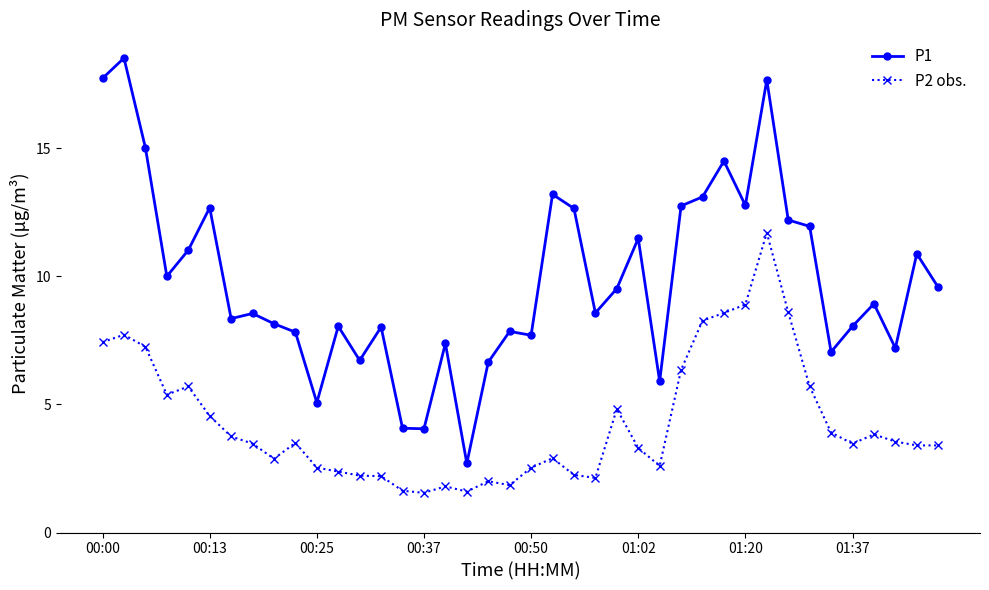

What is the sum of all P1 values?

394.0